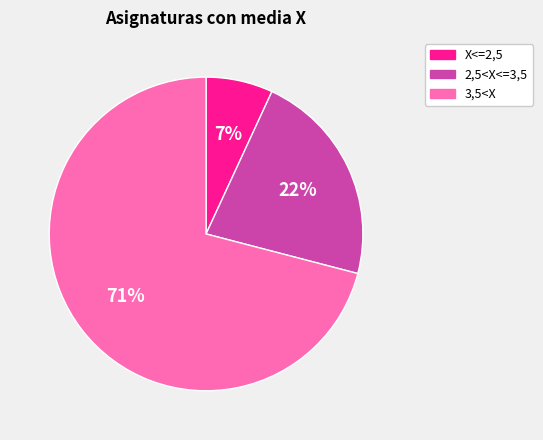

To the nearest percent, what is the difference between the 3,5<X and X<=2,5 slice percentages?

64%